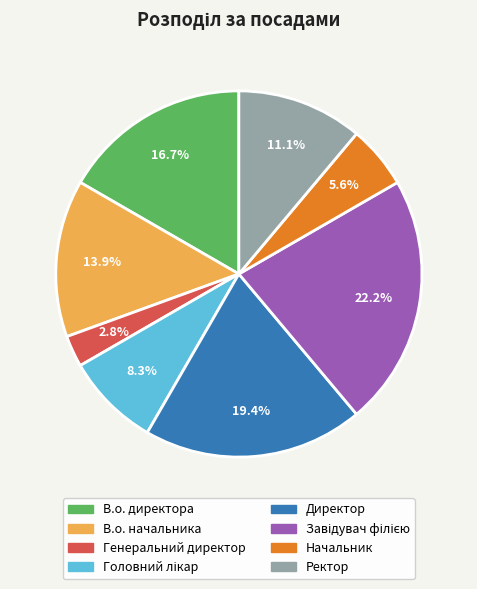

Does any single category account for the majority?

No